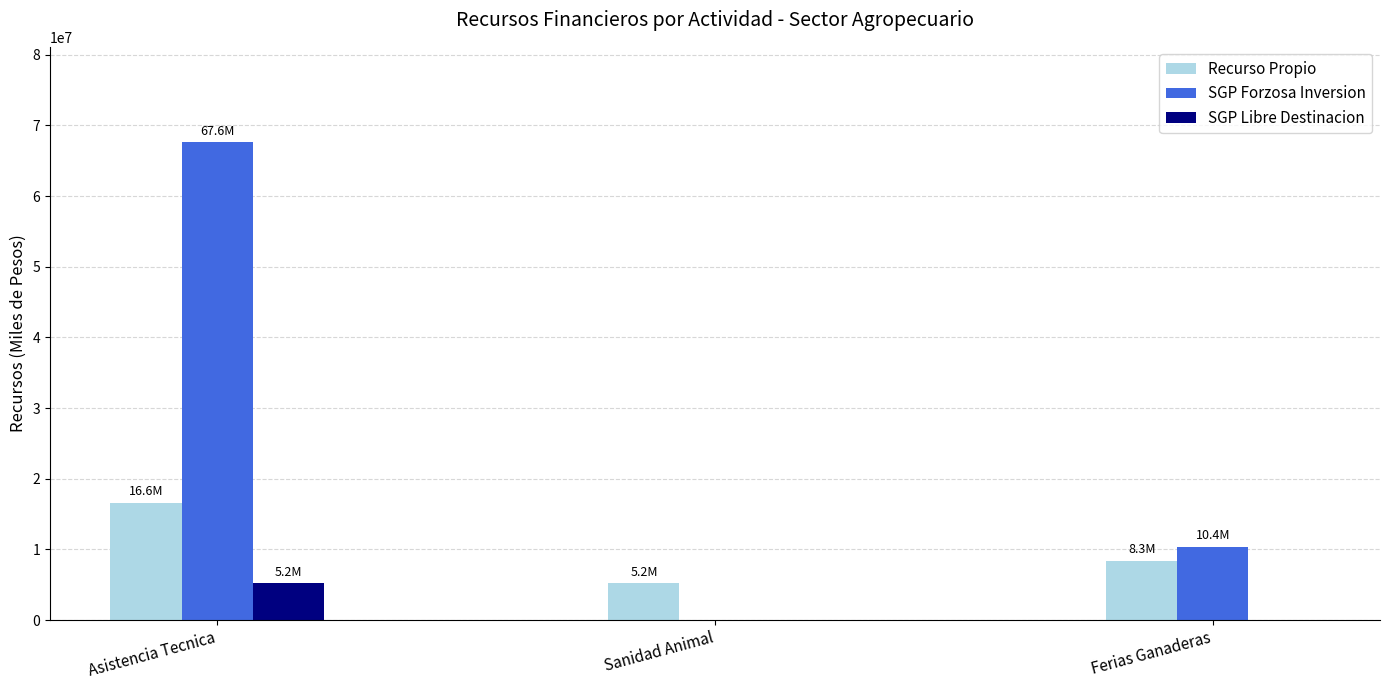

What is the approximate value of SGP Forzosa Inversion at Ferias Ganaderas?

10400000.0